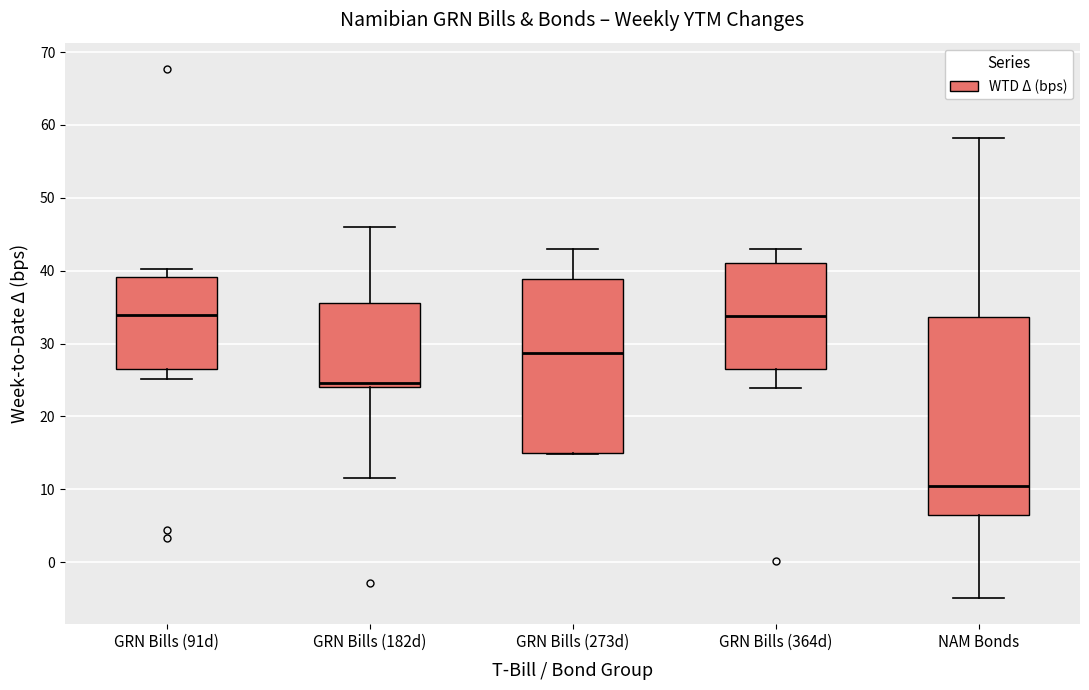

Which box has the lowest median line?

NAM Bonds